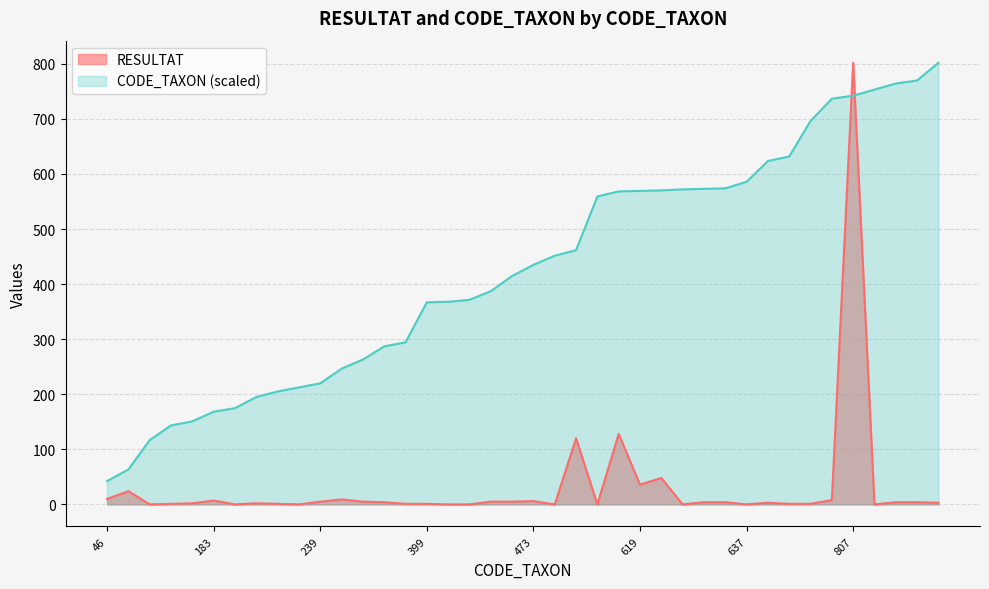

The value of CODE_TAXON at 837 is 769.8. True or false?

True